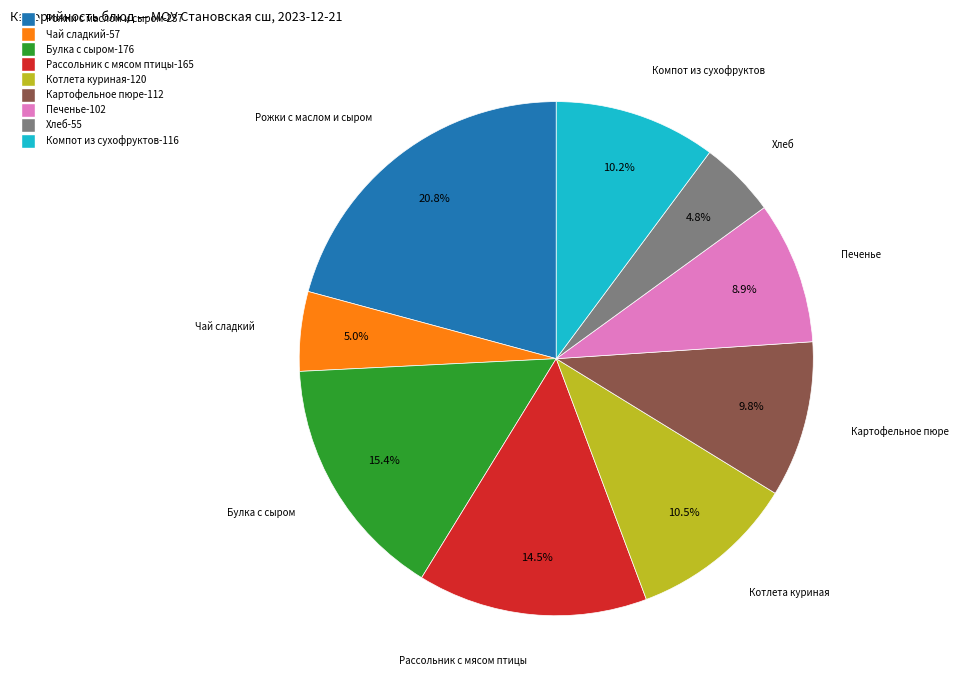

Does Картофельное пюре represent more than half of the total?

No